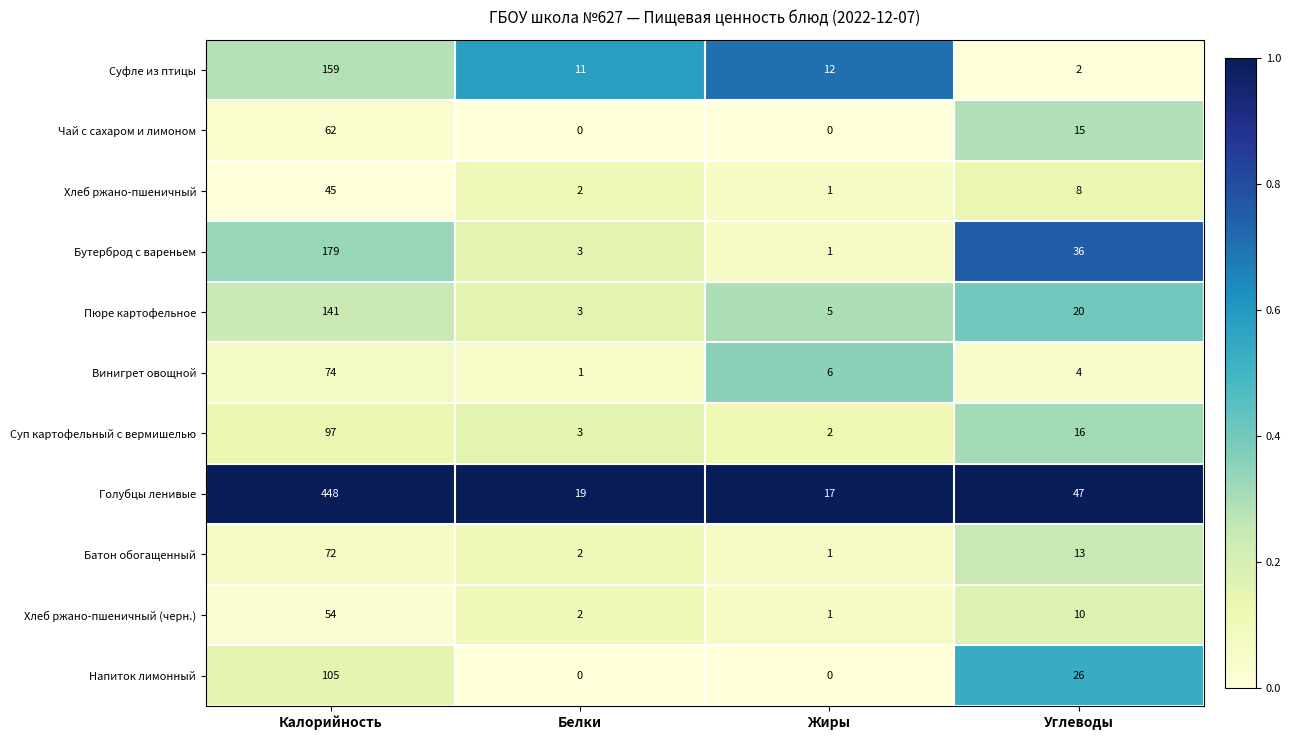

Between Жиры and Углеводы, which series saw the biggest shift?

Бутерброд с вареньем